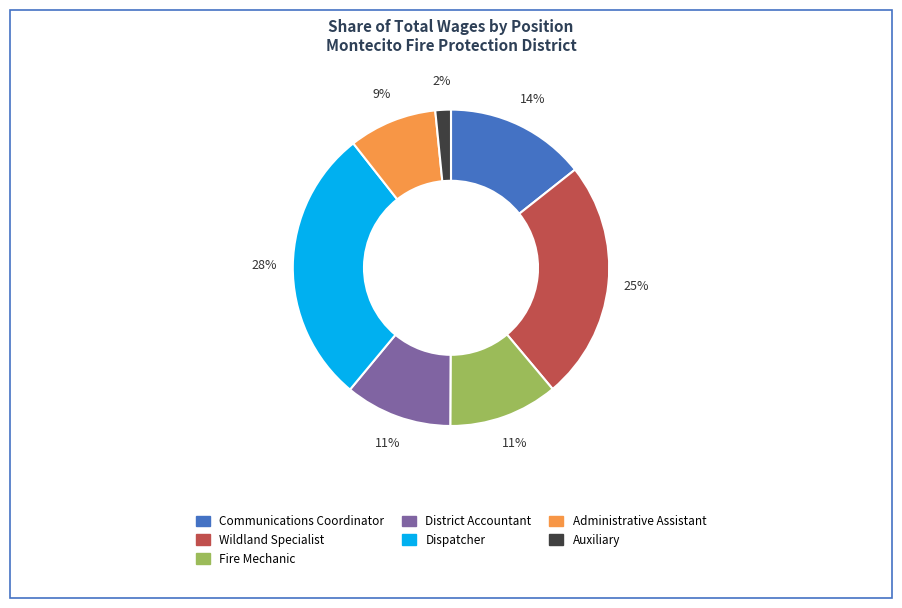

The Fire Mechanic slice represents 11% of the pie. True or false?

True